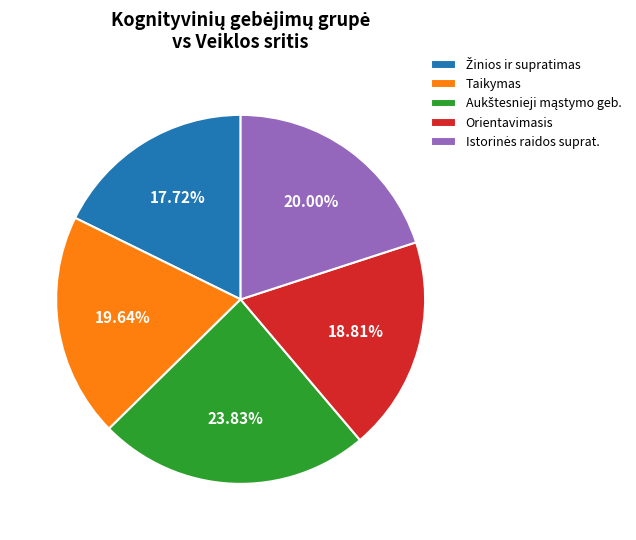

Which has a higher value, Orientavimasis or Taikymas?

Taikymas